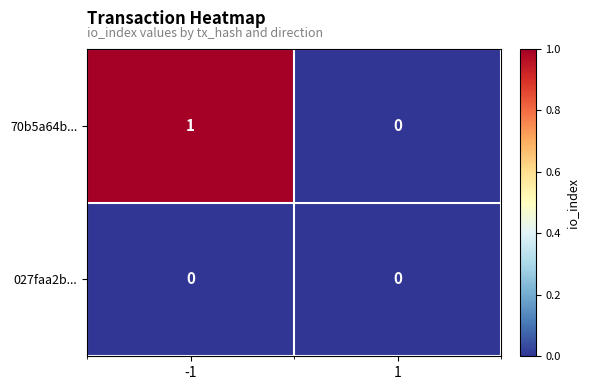

Which series has the largest total across all categories?

70b5a64b...